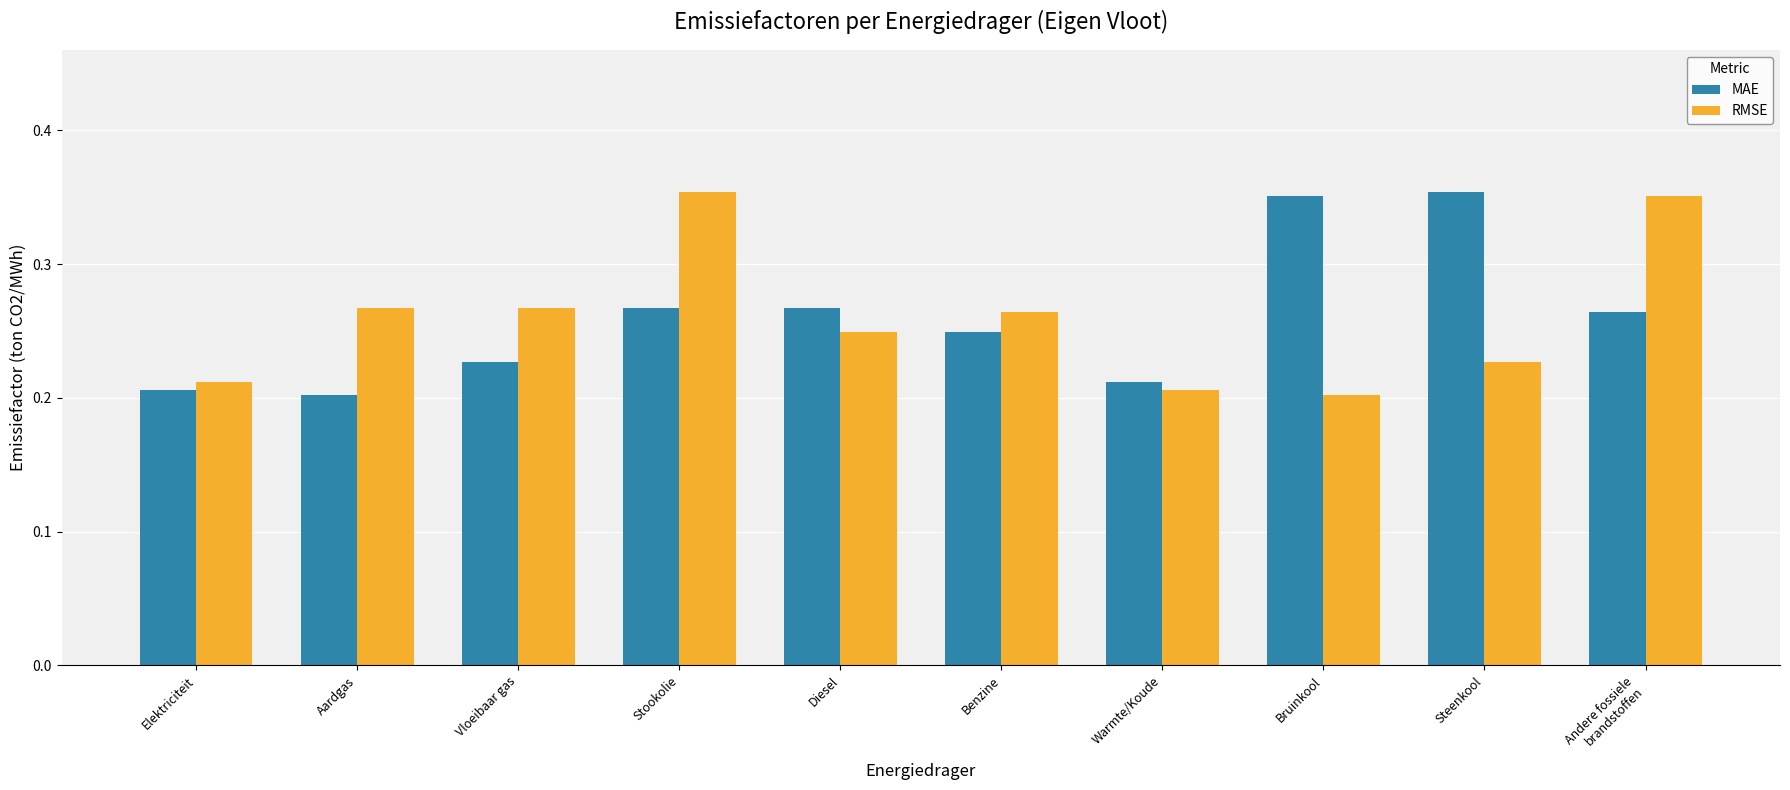

What is the sum of all MAE values?

2.6